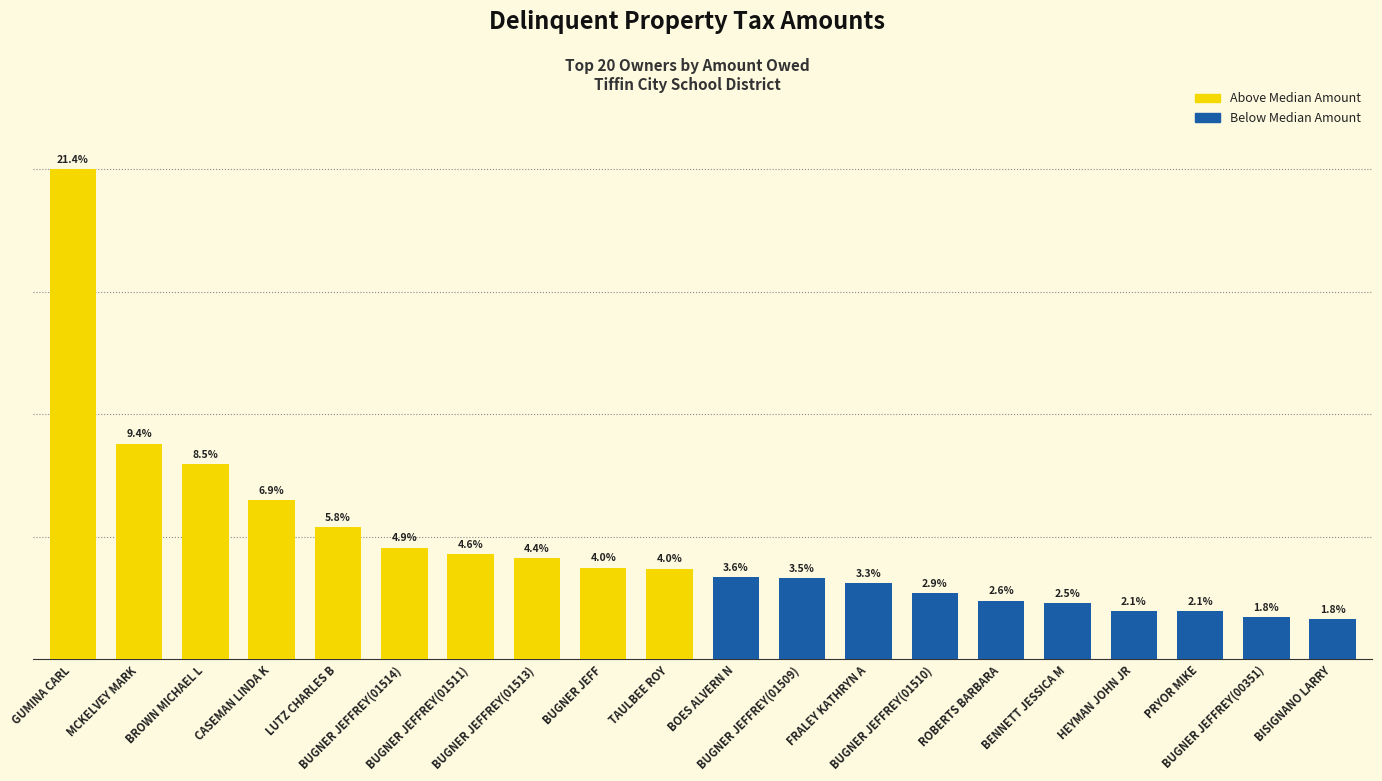

Does the chart contain any negative values?

No